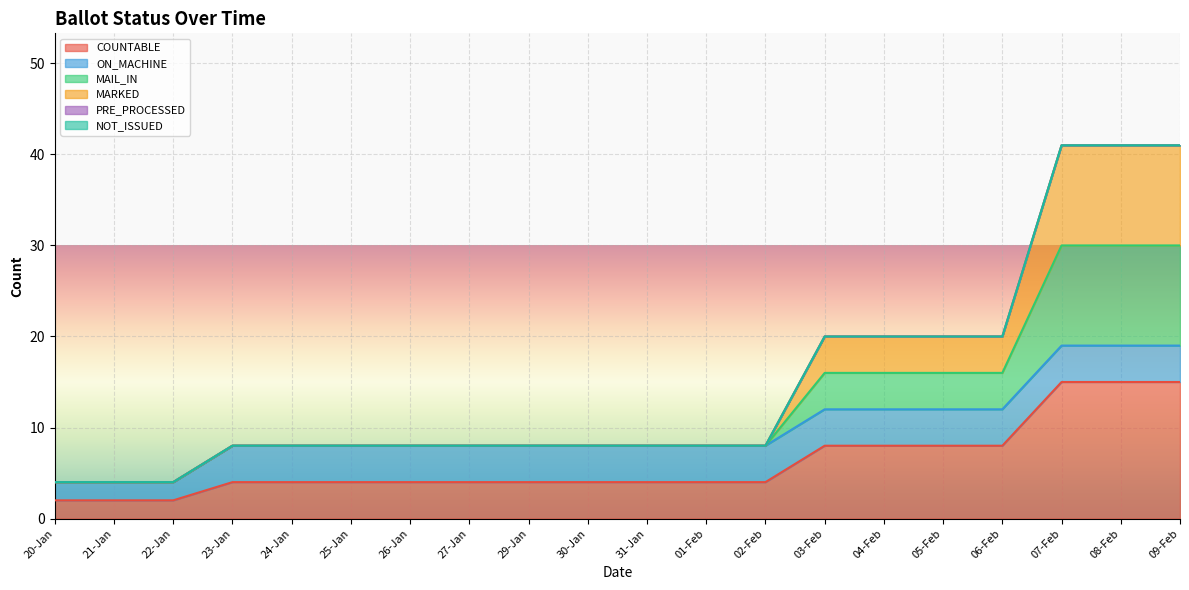

Which has a higher value, 01-Feb or 08-Feb?

08-Feb